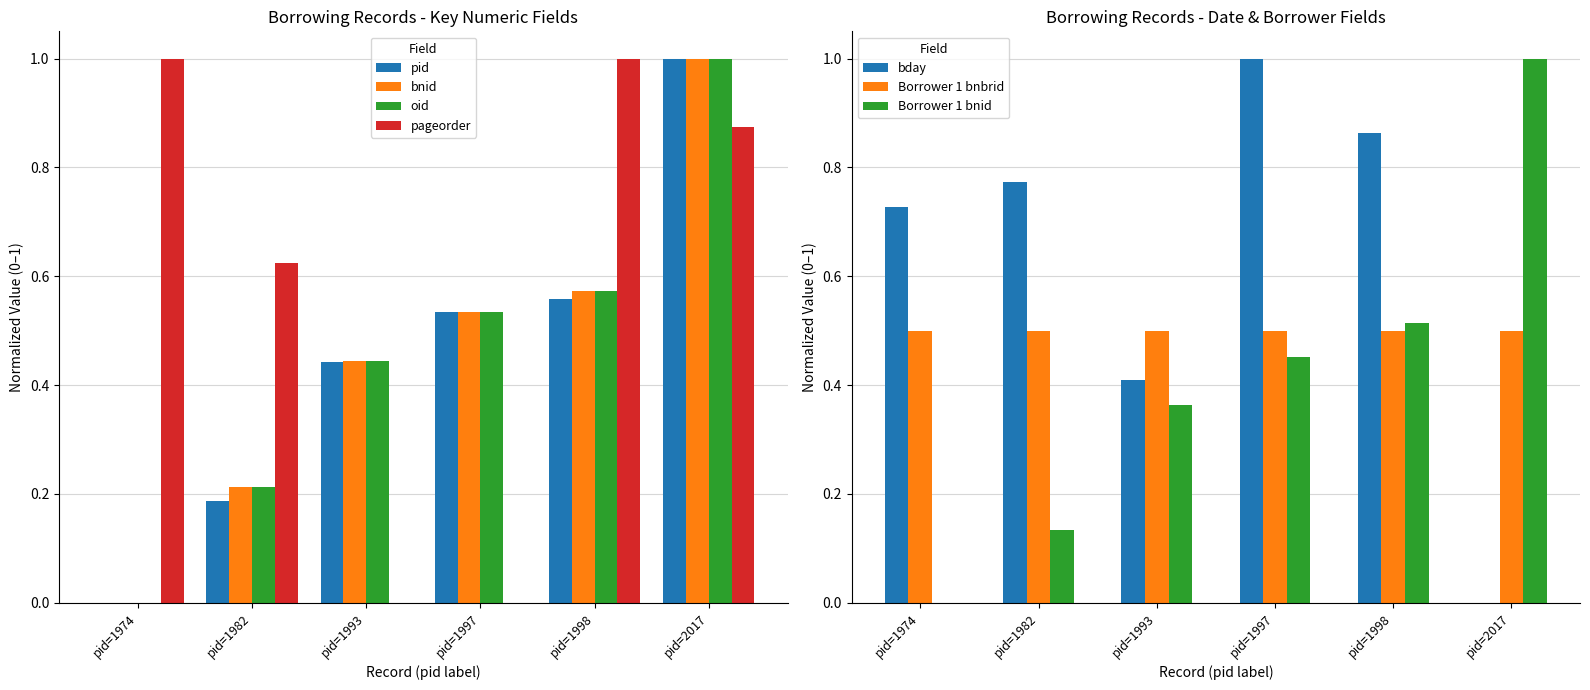

Is it true that pageorder equals 1.7 at pid=1998?

False